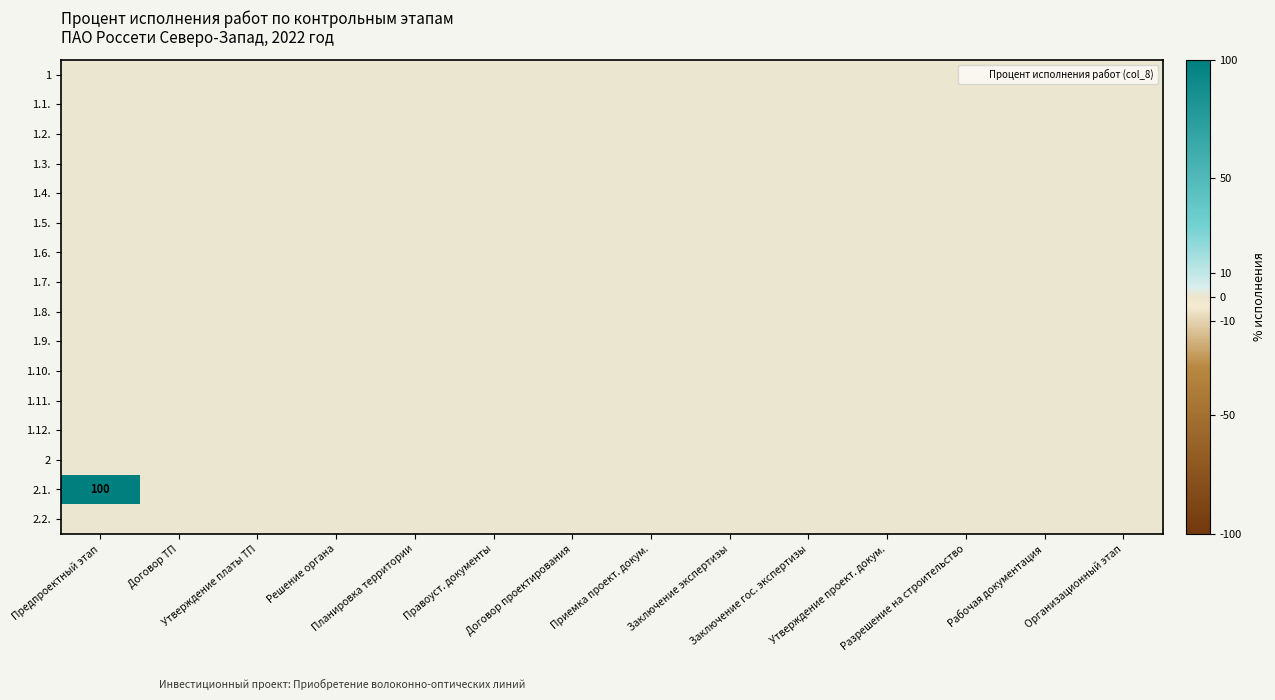

How many series are shown in this chart?

16